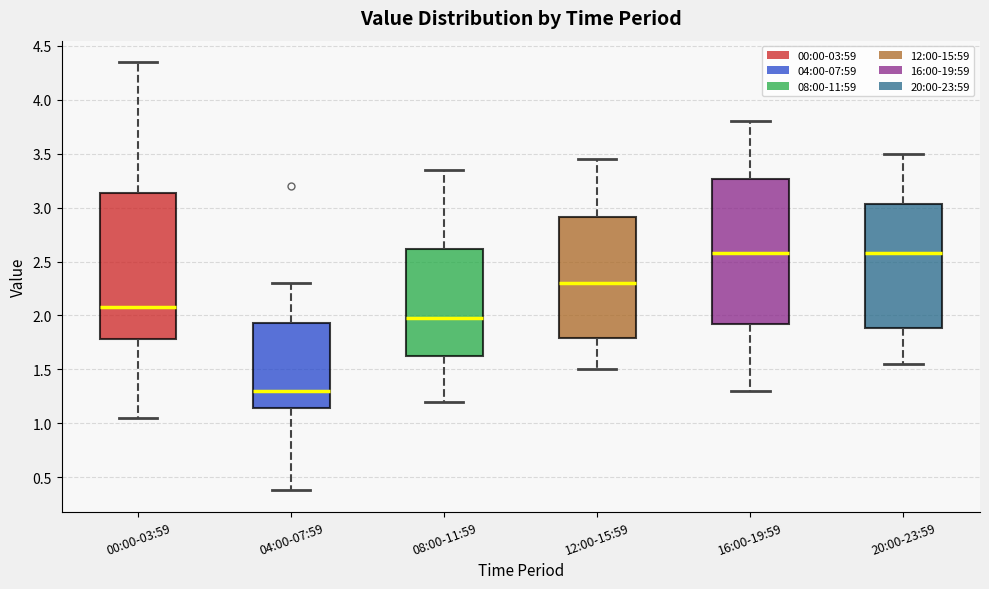

Reading left to right, transcribe this box plot: for each box, give where its median line is, the range the box spans, and where its two whiskers end, as read against the y-axis. The values are not printed on the chart, so give them approximately, as read against the axis.

00:00-03:59: median 2.10, box 1.80 to 3.15, whiskers 1.05 to 4.35
04:00-07:59: median 1.30, box 1.15 to 1.95, whiskers 0.40 to 2.30
08:00-11:59: median 2.00, box 1.65 to 2.60, whiskers 1.20 to 3.35
12:00-15:59: median 2.30, box 1.80 to 2.90, whiskers 1.50 to 3.45
16:00-19:59: median 2.60, box 1.95 to 3.25, whiskers 1.30 to 3.80
20:00-23:59: median 2.60, box 1.90 to 3.05, whiskers 1.55 to 3.50